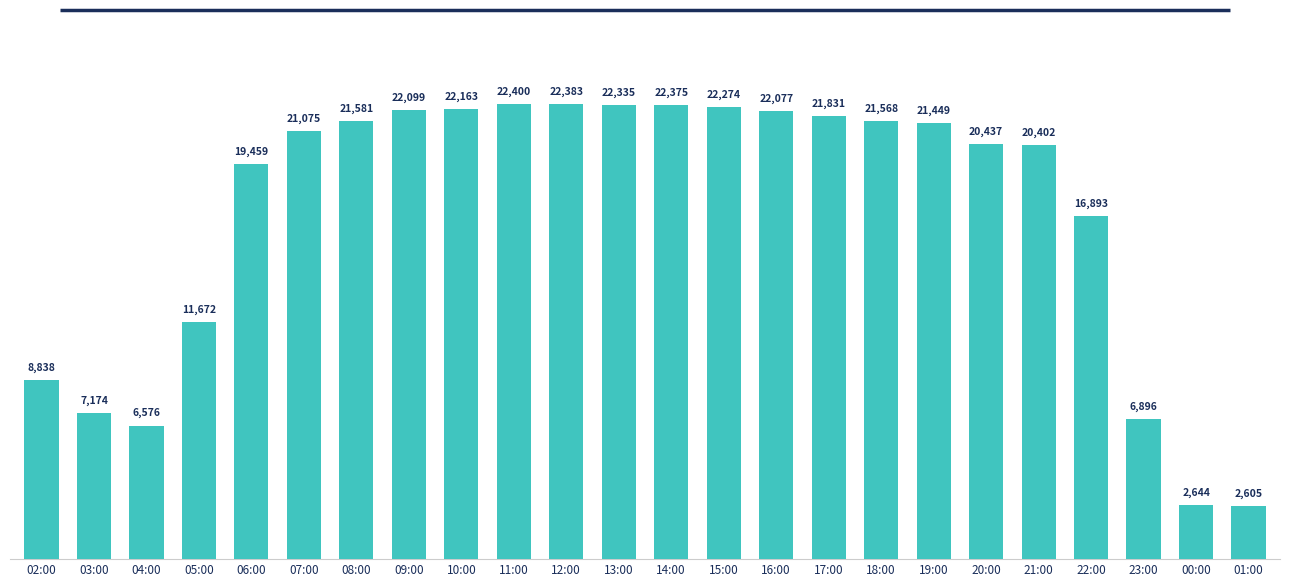

At which label does the data first exceed 21449?

08:00